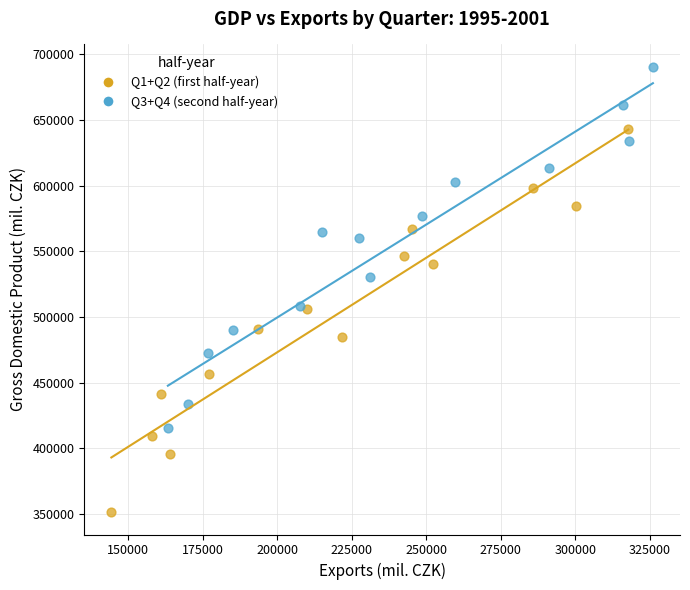

Which series reaches the minimum Y coordinate?

Q1+Q2 (first half-year)